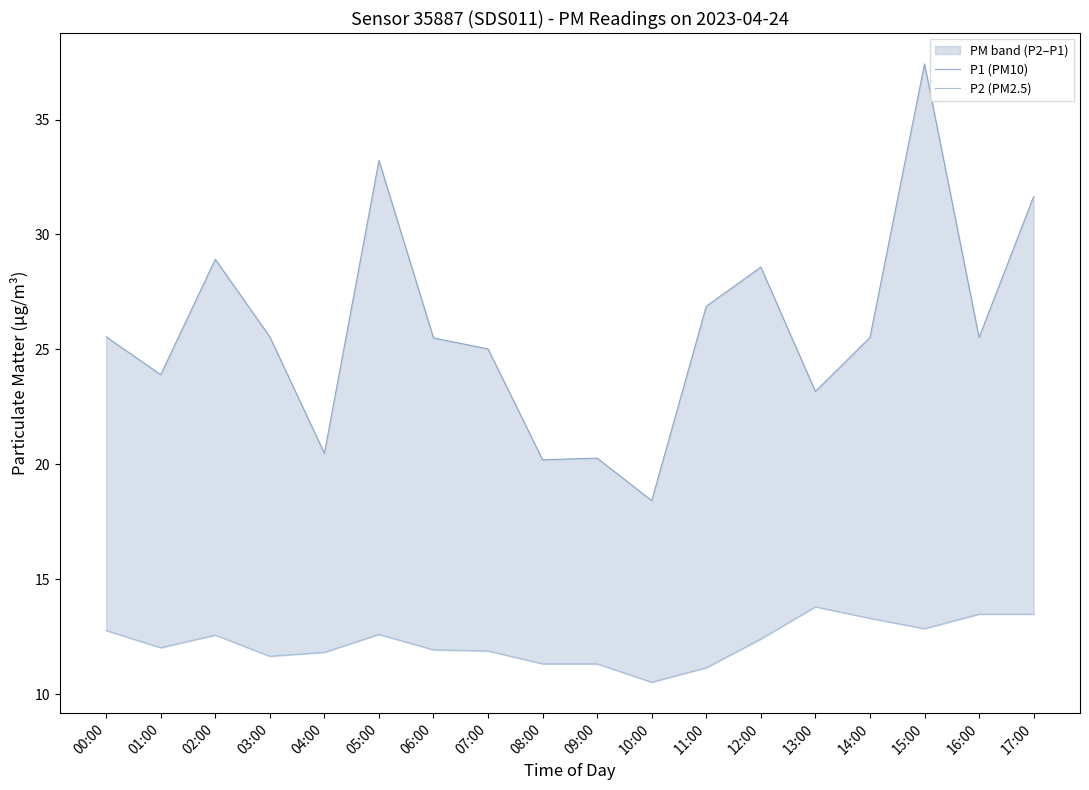

What is the lowest value of the P2 (PM2.5) series?

10.5